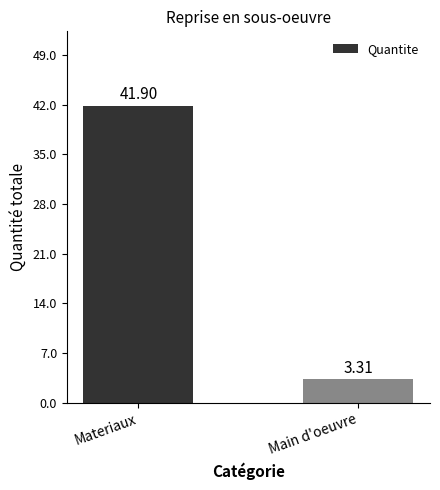

Is it true that the value at Materiaux is 41.9?

True